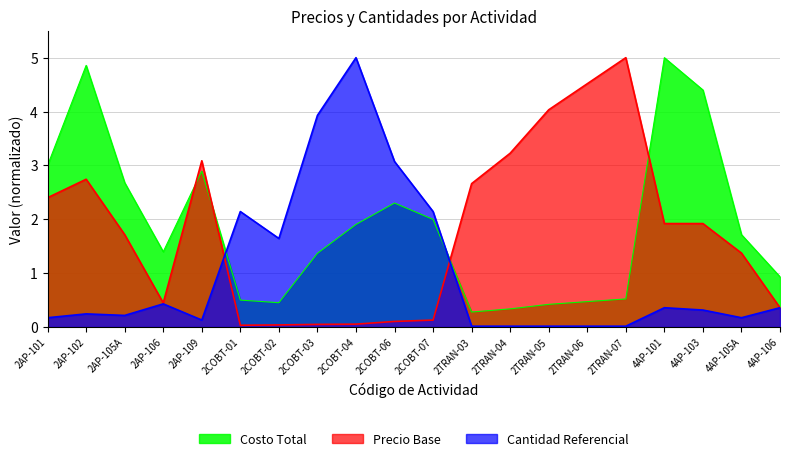

Where does the Precio Base series first go above 1?

2AP-101